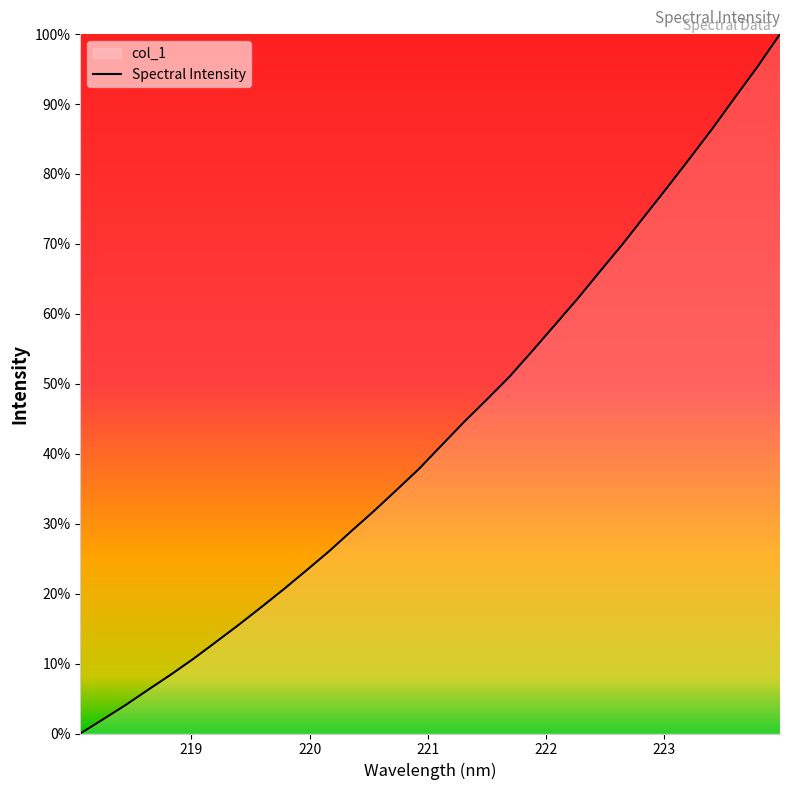

What is the maximum value shown in the chart?

100.0